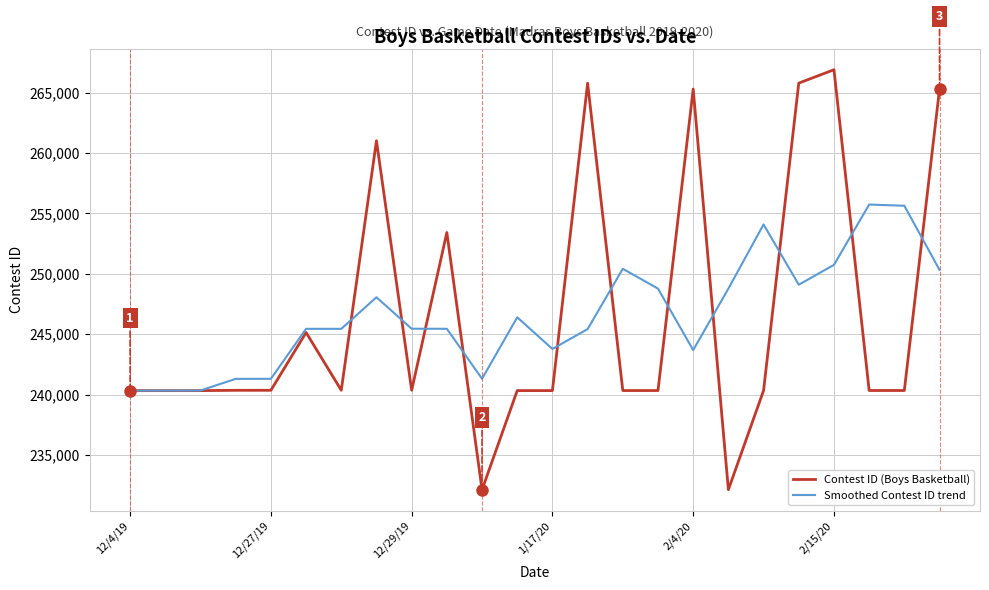

What is the highest value of the Smoothed Contest ID trend series?

255729